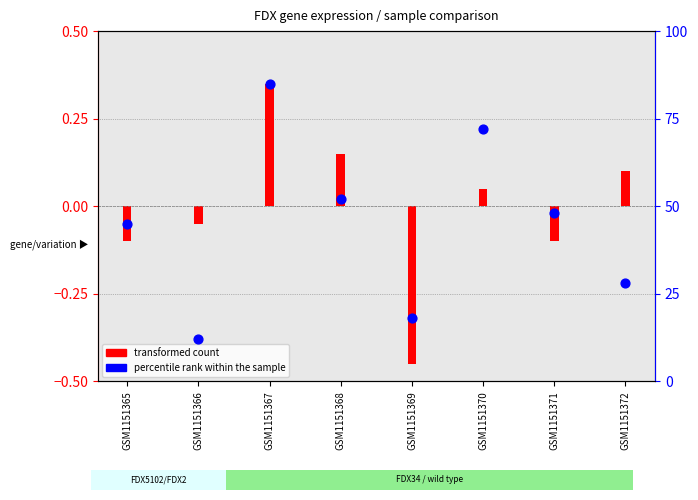

What is the change in value from GSM1151365 to GSM1151366?

-33.0